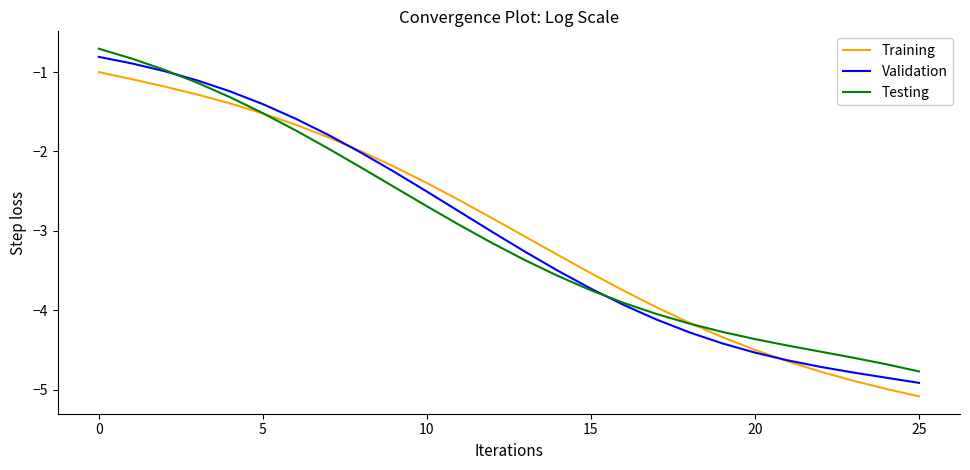

What is the greatest value displayed?

-0.7